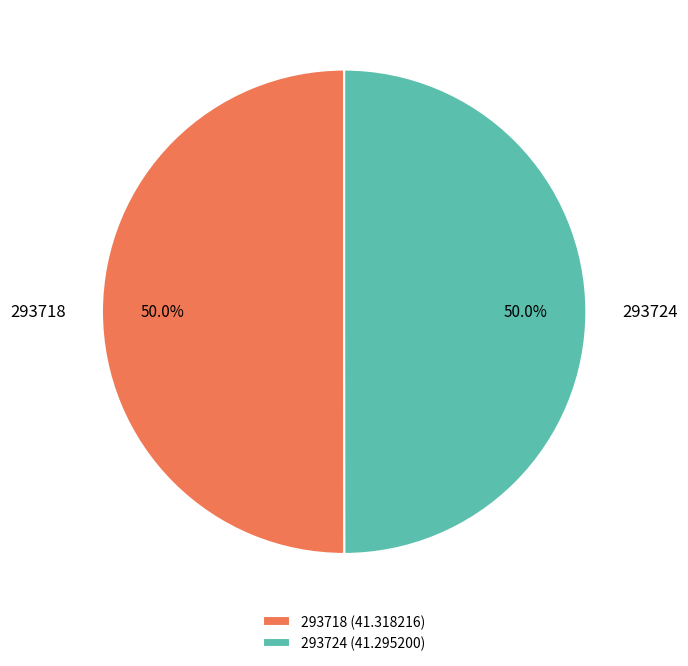

Is it true that 293724 is 43% of the pie?

False